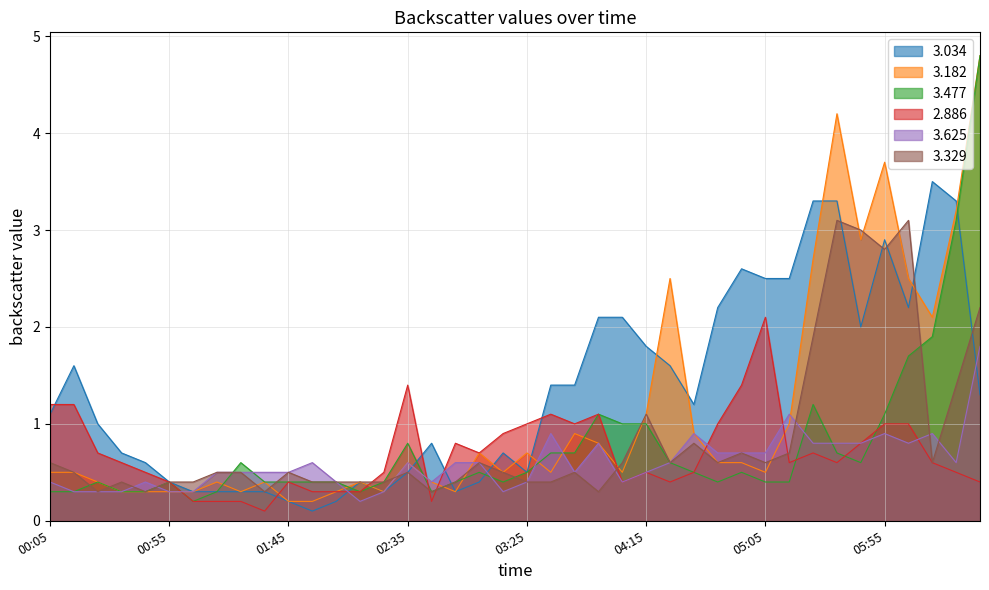

In 3.625, how many points are lower than both neighbors (excluding endpoints)?

7